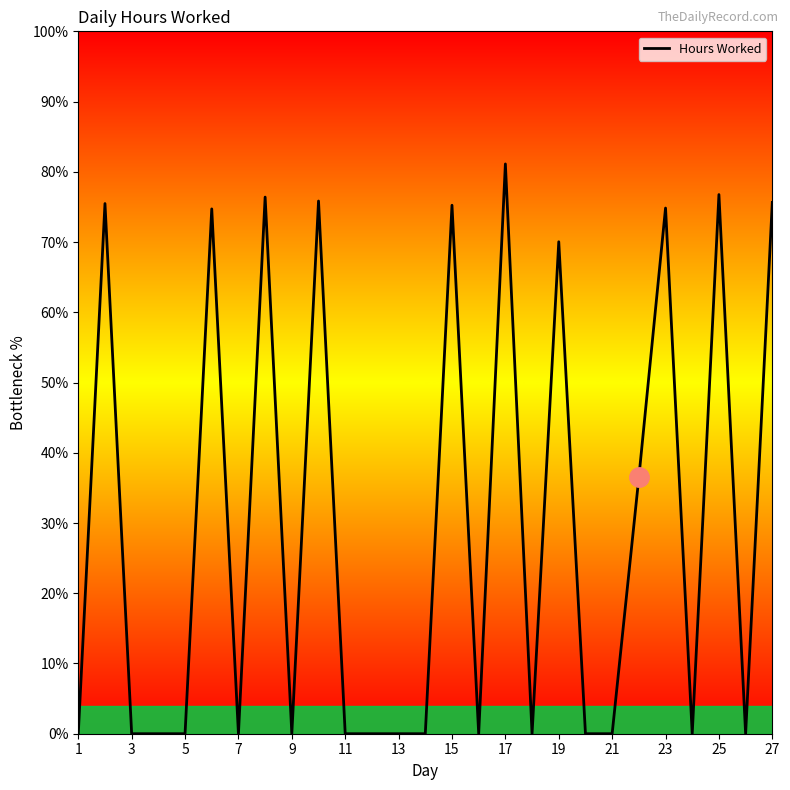

What is the maximum value shown in the chart?

81.1